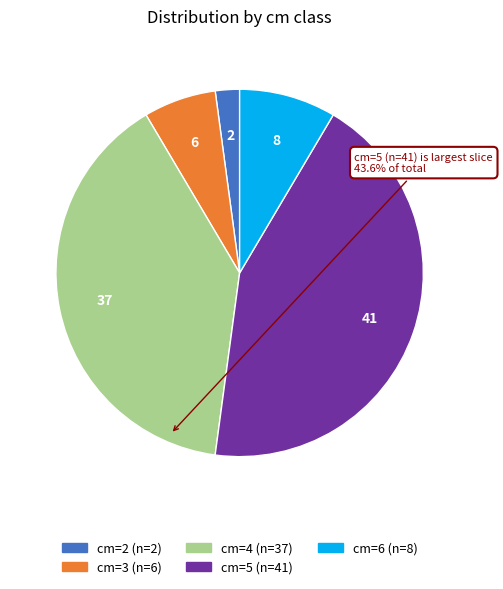

Is there any slice that represents more than half of the pie?

No